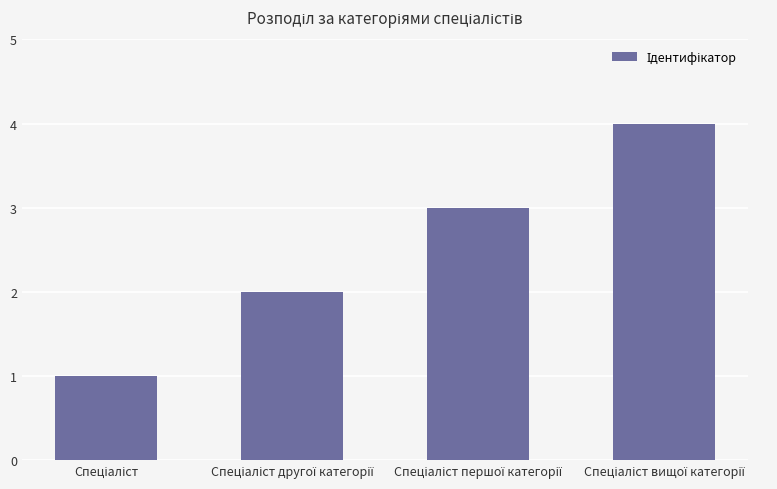

What is the difference between the maximum and minimum values?

3